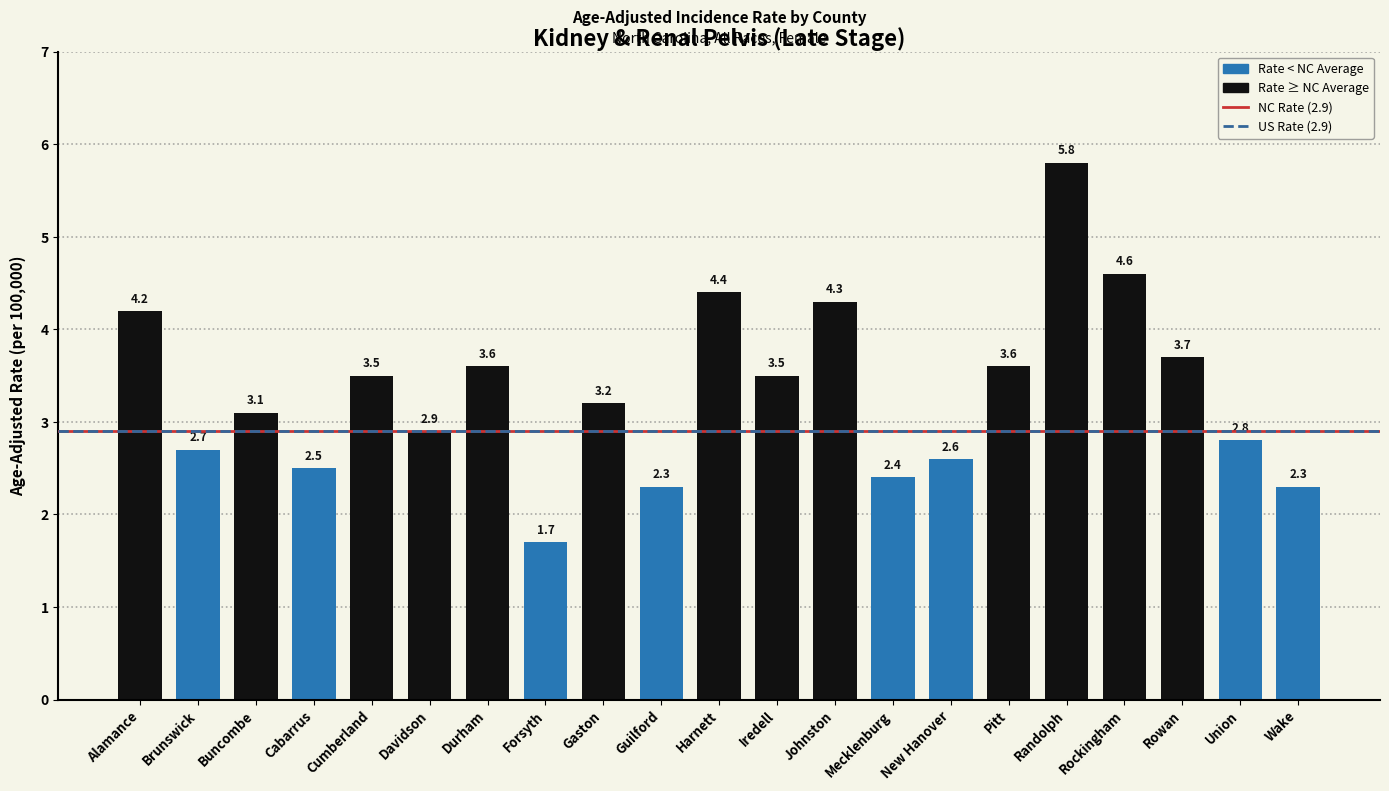

Between Union and Brunswick, which is larger?

Union